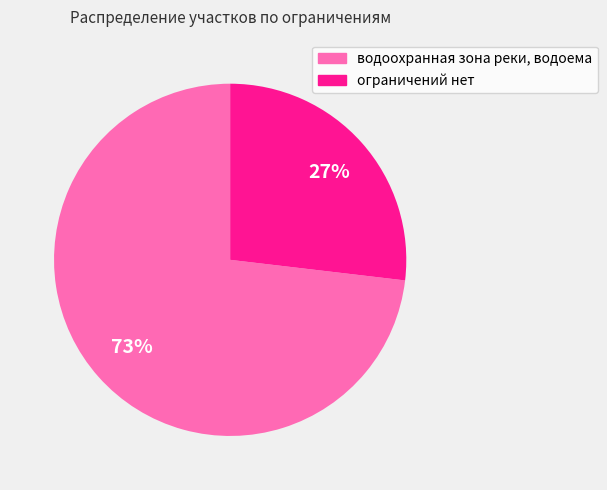

Which category has the smallest portion of the pie?

ограничений нет